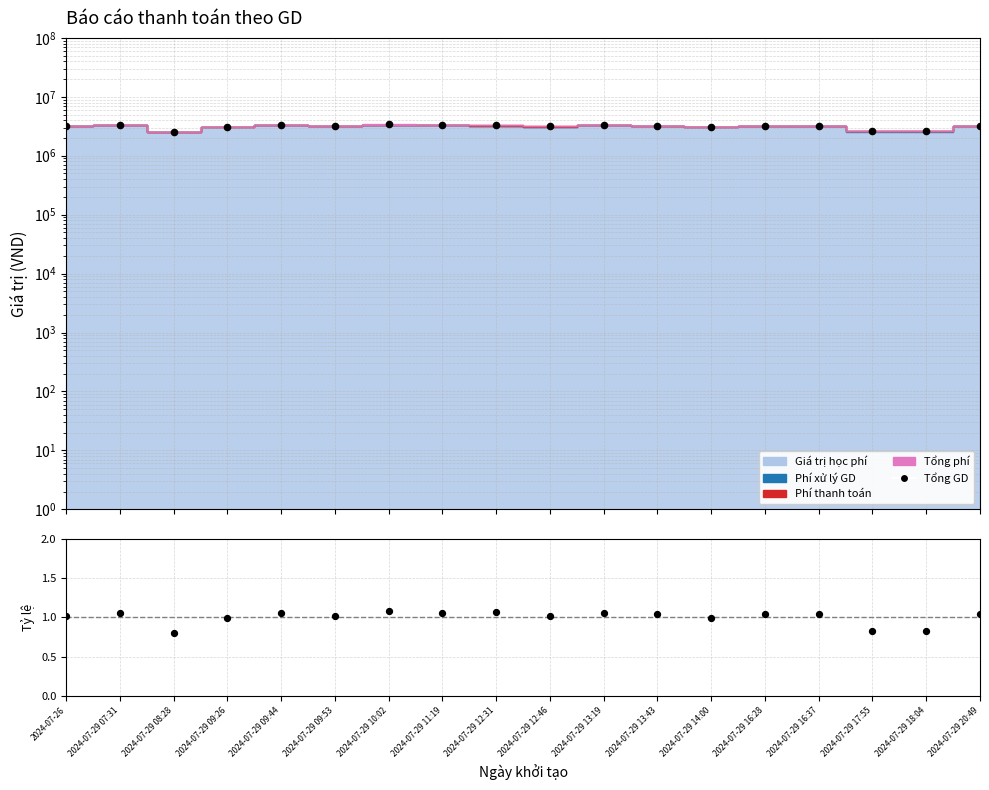

Which series has the largest Y range (max minus min)?

Tổng GD